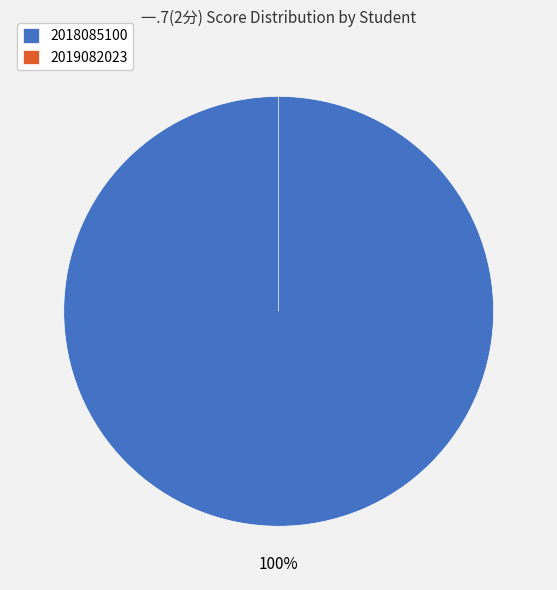

To the nearest percent, what portion does 2018085100 represent?

100%